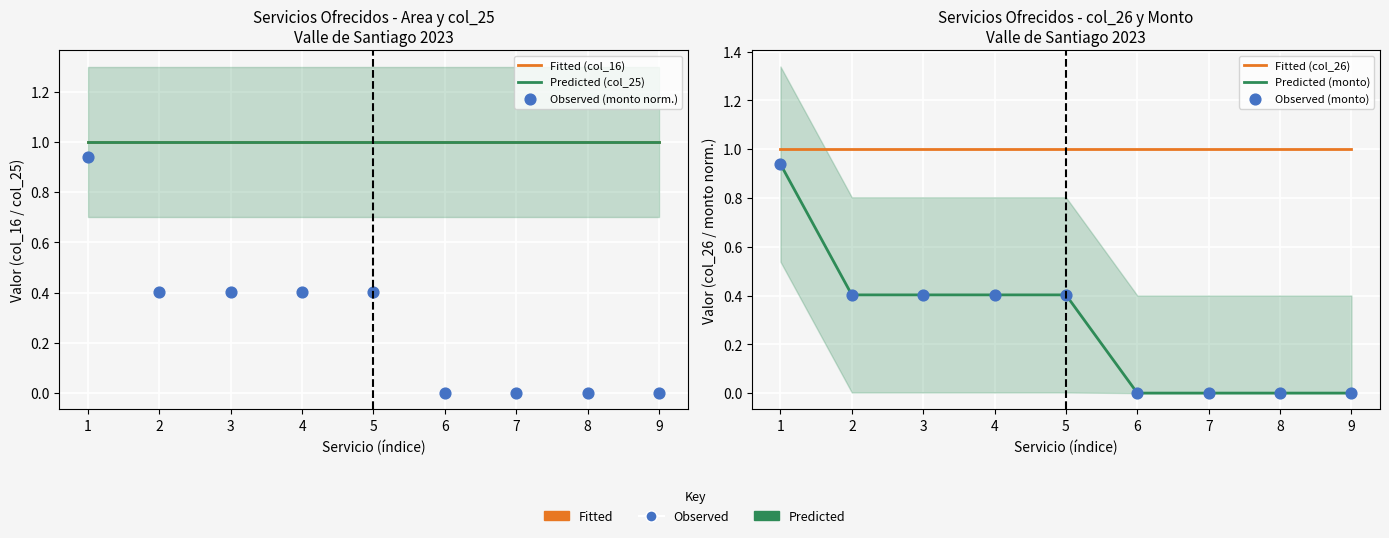

Which series reaches the minimum Y coordinate?

Observed (monto norm.)